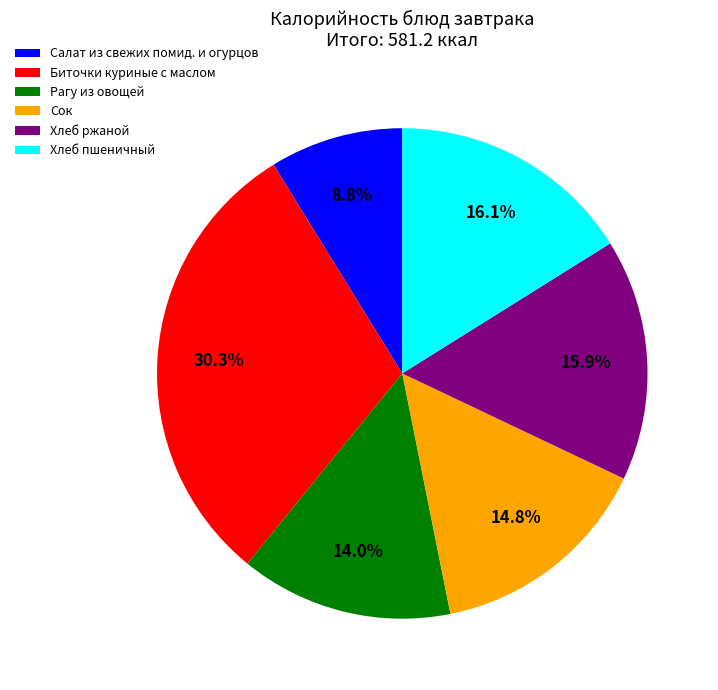

How many segments does this pie chart have?

6